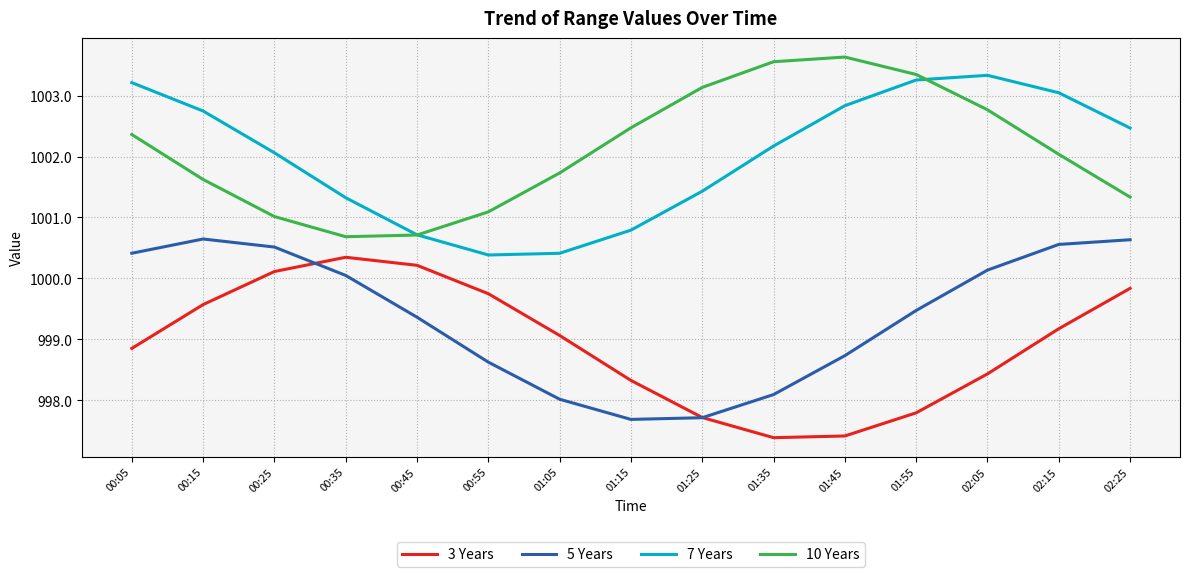

The value of 5 Years at 00:45 is 1676.4. True or false?

False